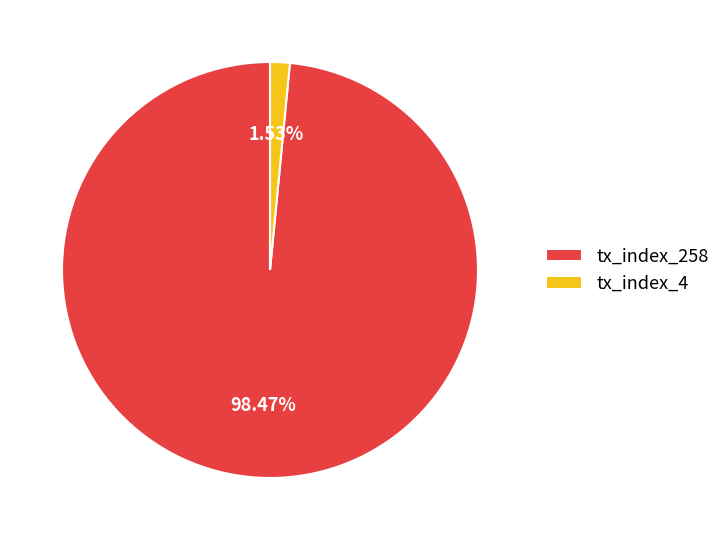

Which category has the smallest portion of the pie?

tx_index_4